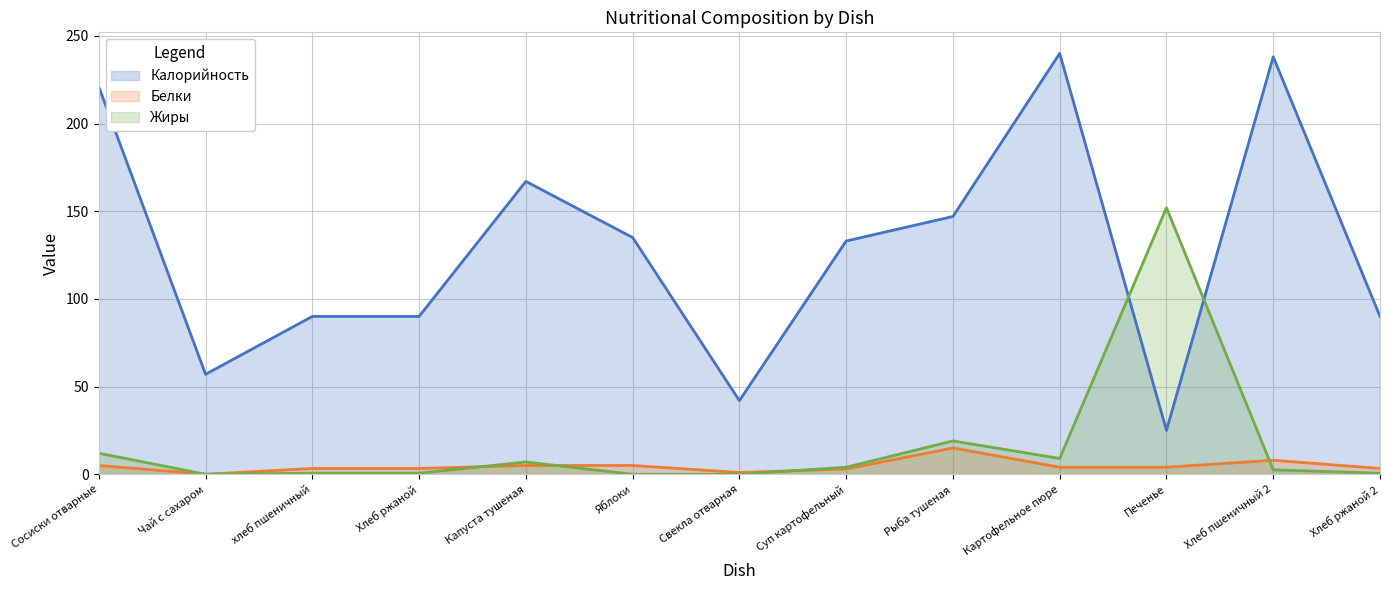

True or false: Калорийность and Белки intersect in this chart.

False